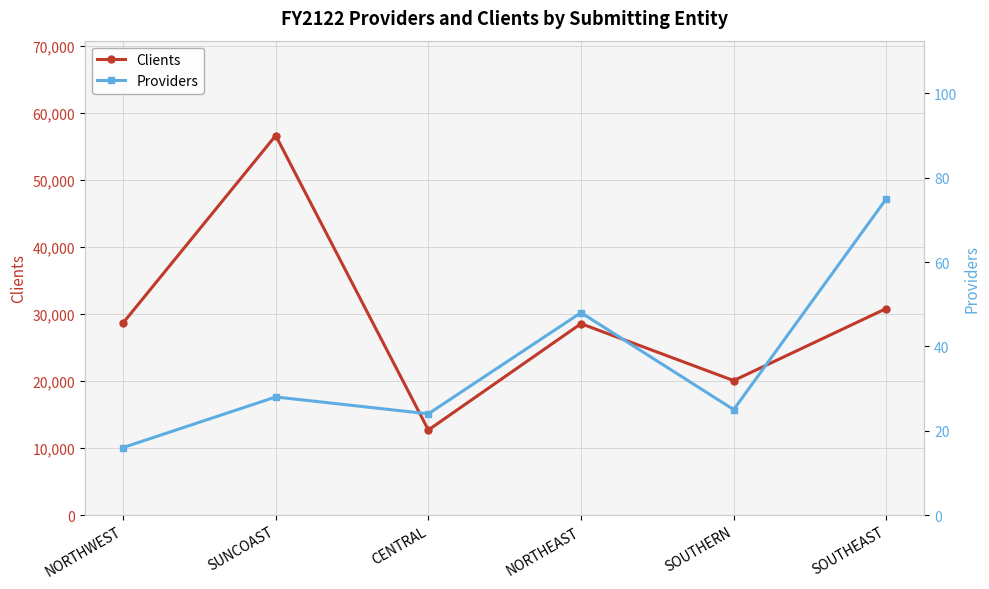

Where is Providers nearest to the value 45?

NORTHEAST